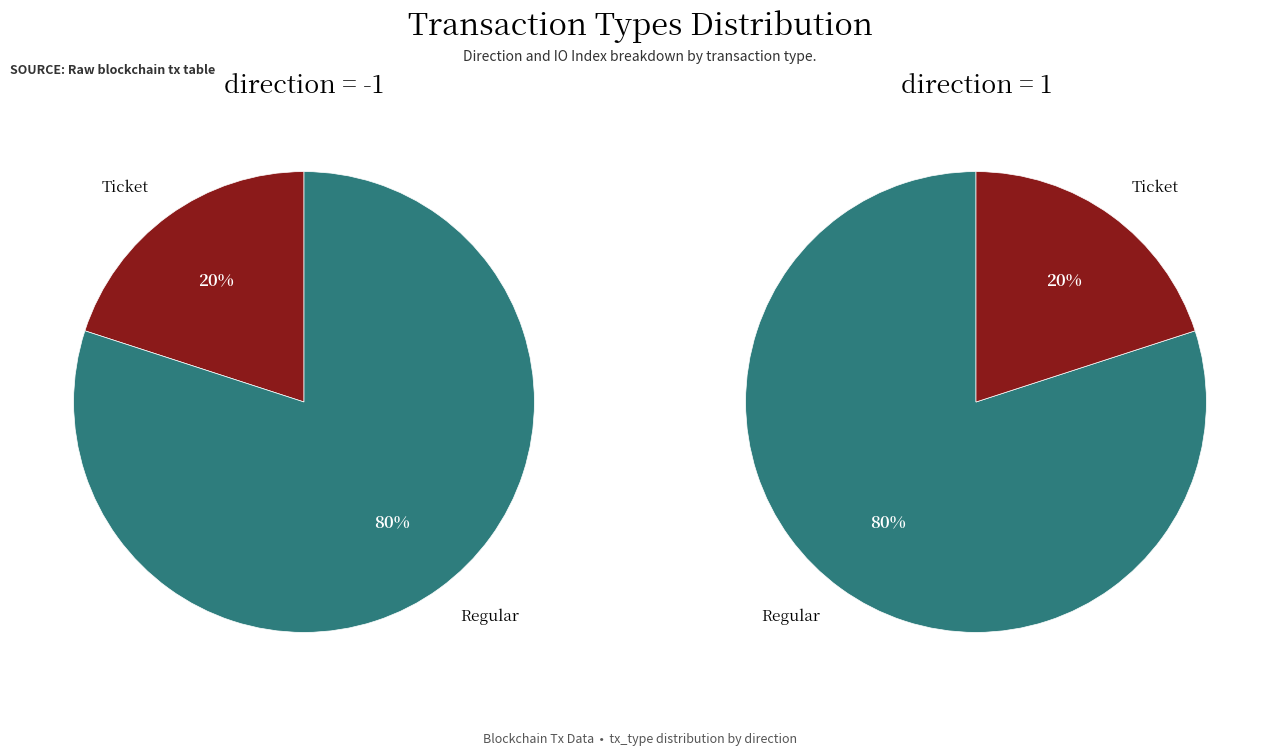

To the nearest percent, what is the combined percentage of Regular and Ticket?

100%